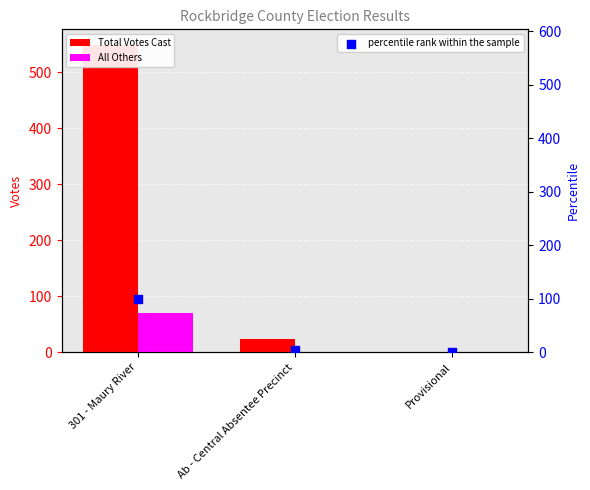

Which series has the largest total across all categories?

Total Votes Cast